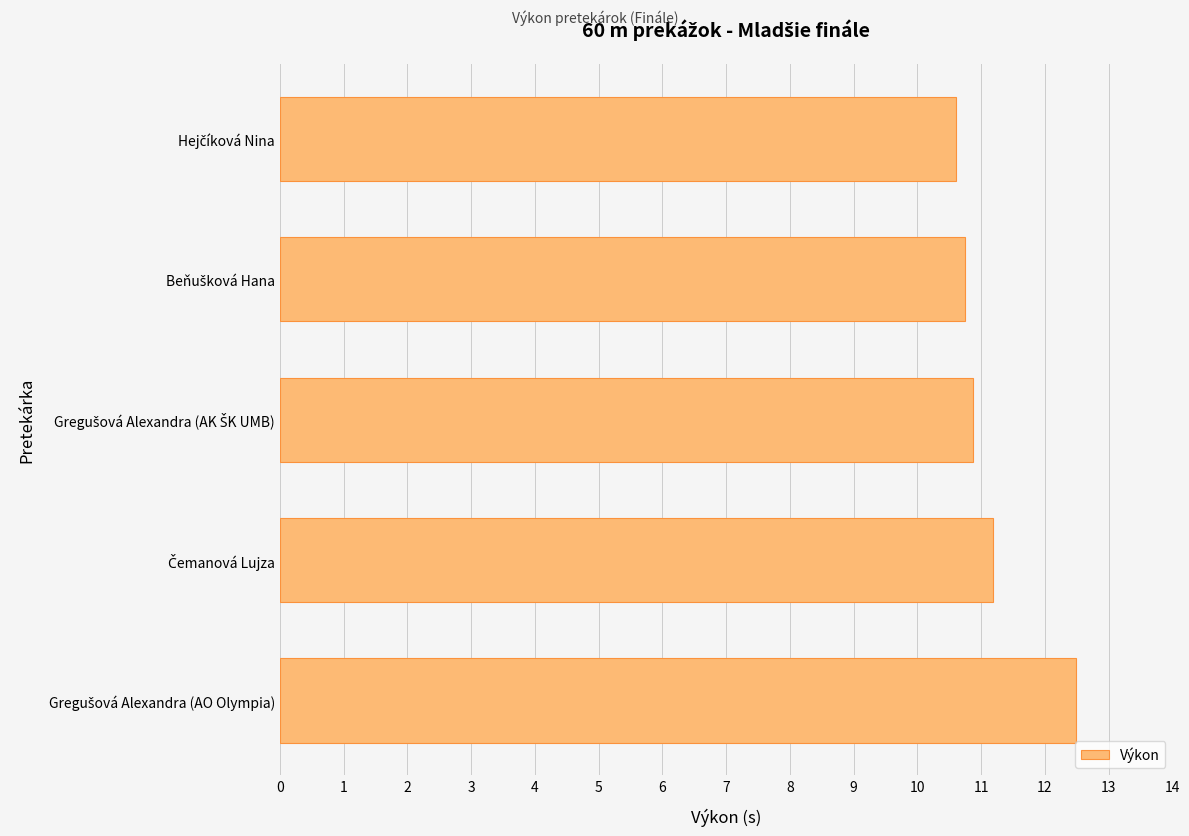

What is the value of the 3rd bar from the top?

10.9